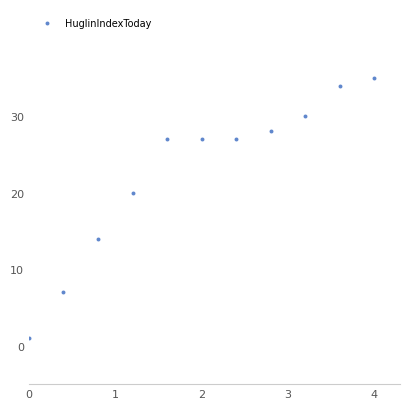

What Y value in the scatter plot is closest to 18?

20